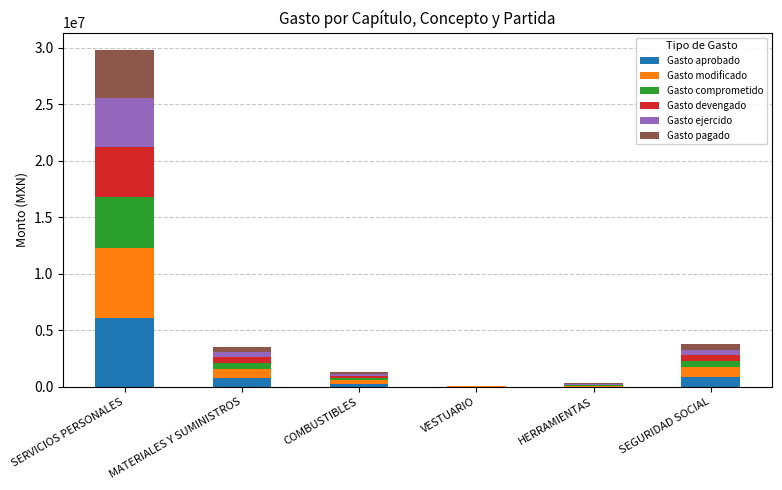

At which category is the sum across all series the highest?

SERVICIOS PERSONALES